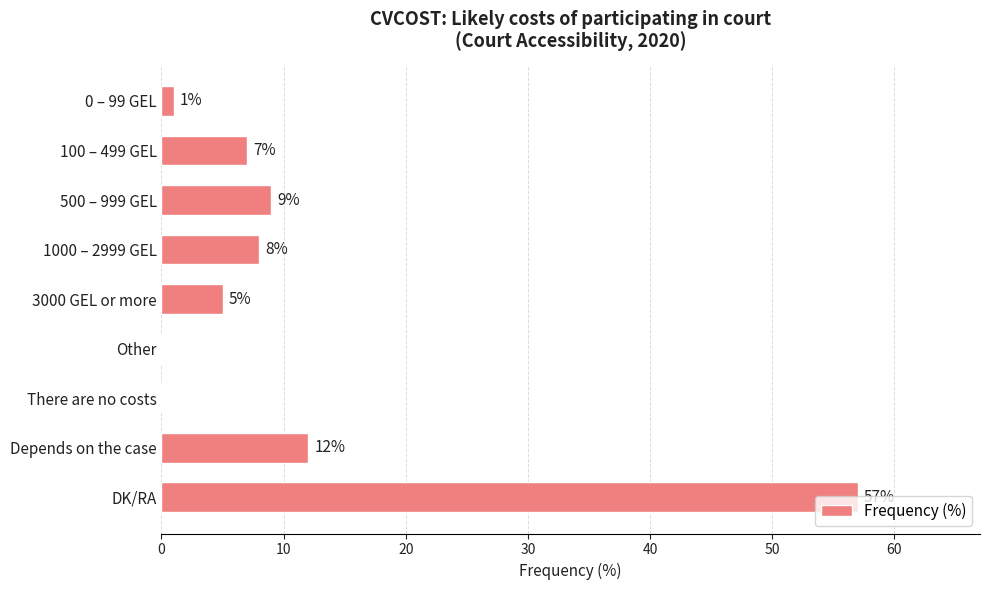

What is the sum of the values at 0 – 99 GEL and DK/RA?

58